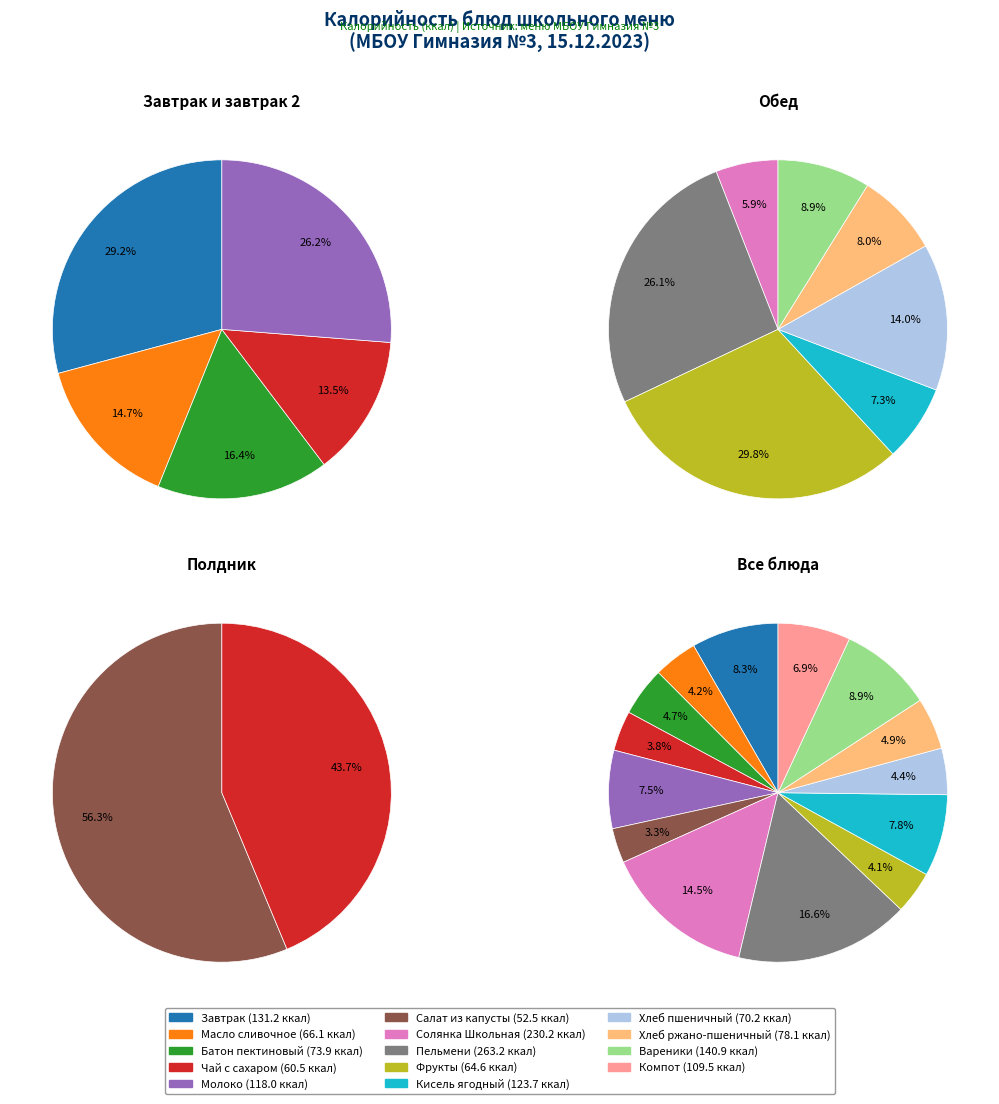

The Завтрак slice represents 8% of the pie. True or false?

True